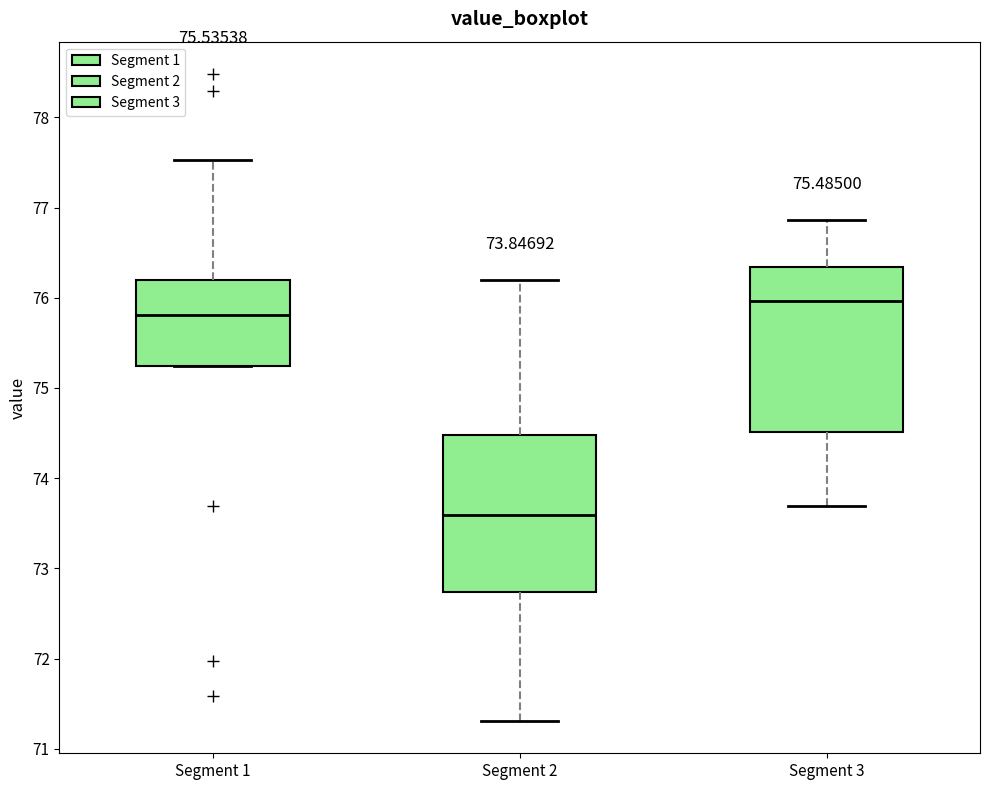

Which box has the highest median line?

Segment 3